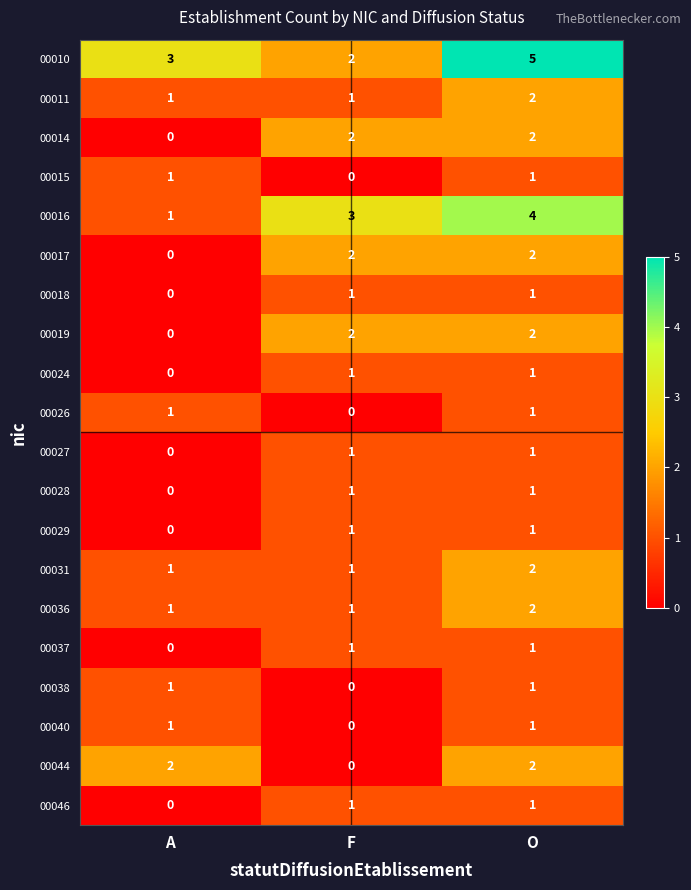

The value of 00019 at A is 0. True or false?

True